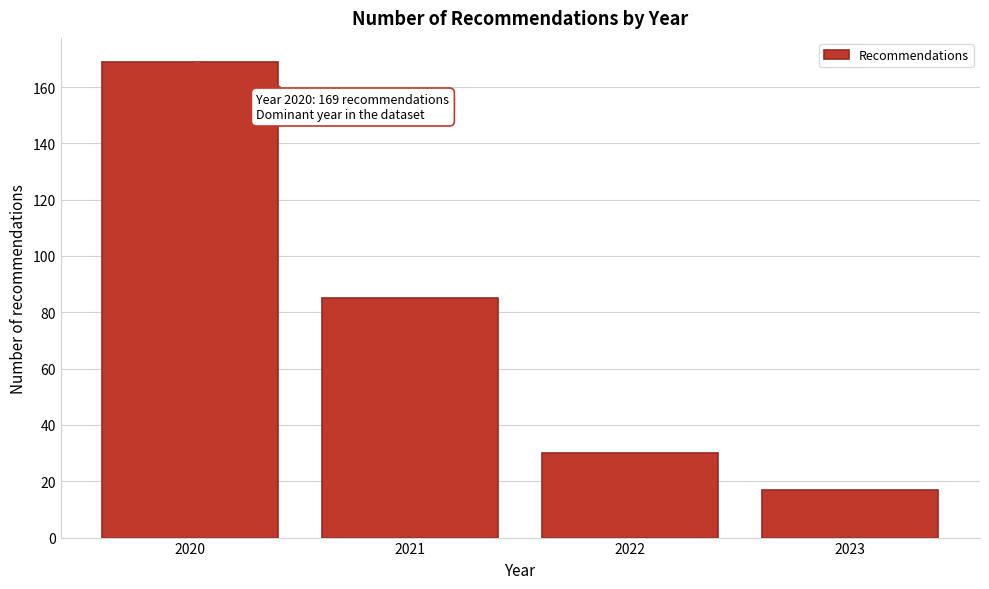

Reading left to right, transcribe all the data shown in this chart.

169	85	30	17